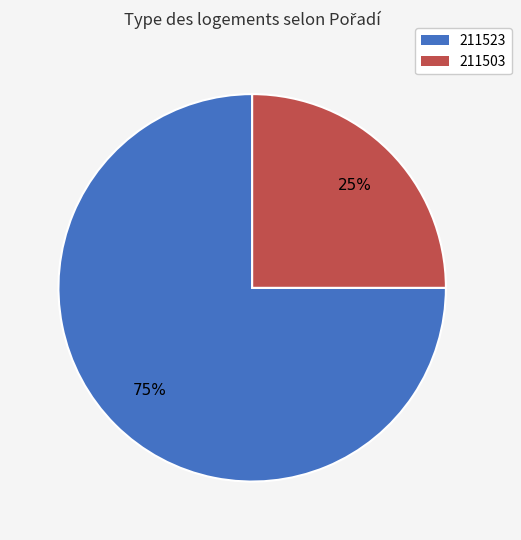

To the nearest percent, what is the difference between the largest and smallest slice percentages?

50%